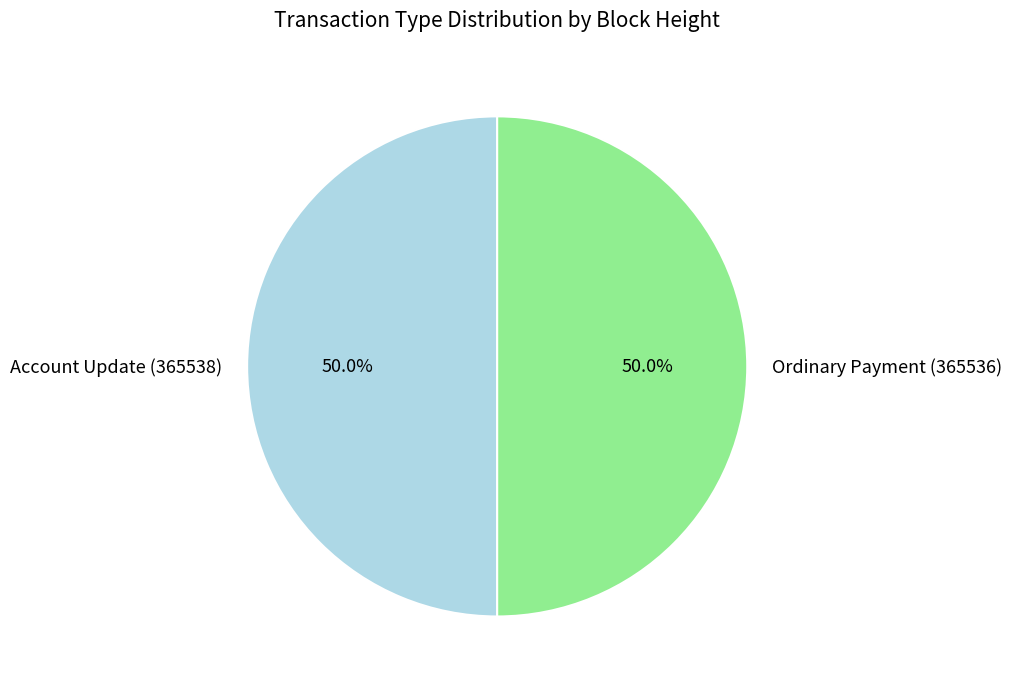

What is the ratio of the value at Ordinary Payment (365536) to the value at Account Update (365538)?

1.0